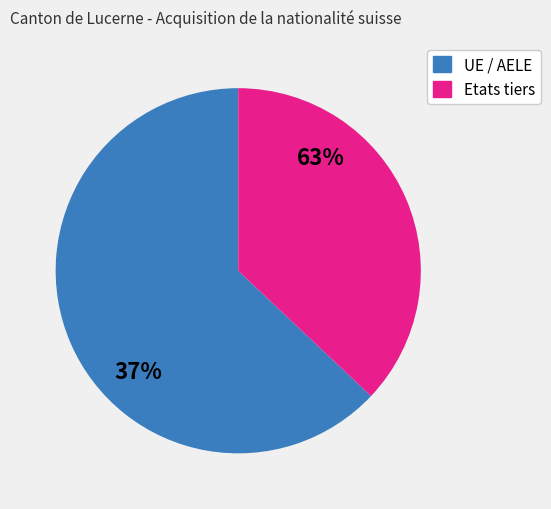

To the nearest percent, what percentage of the pie is Etats tiers?

37%